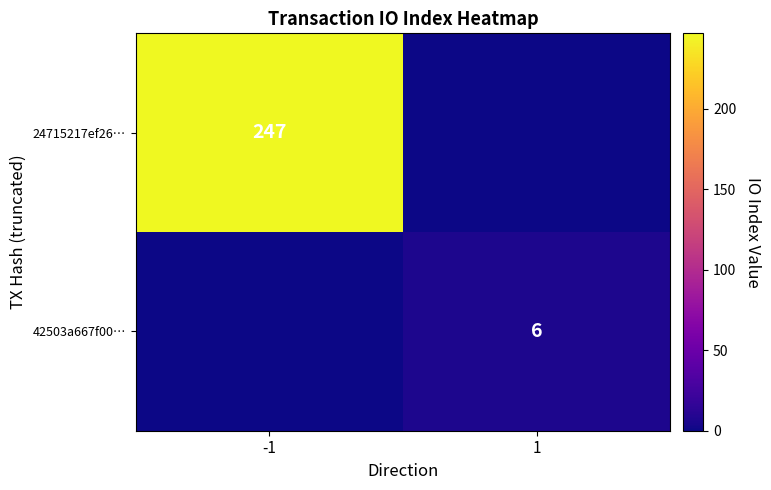

What is the spread (max minus min) of values at 1?

6